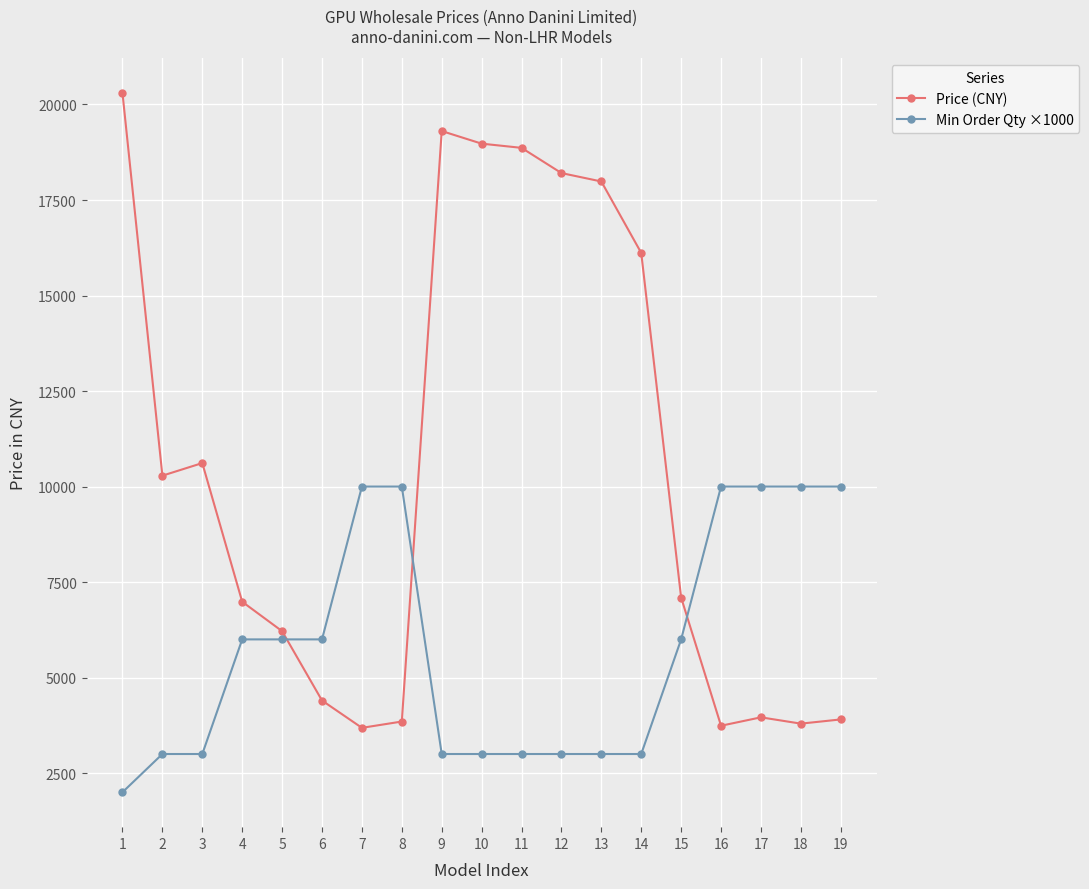

Does the chart have visible grid lines?

Yes